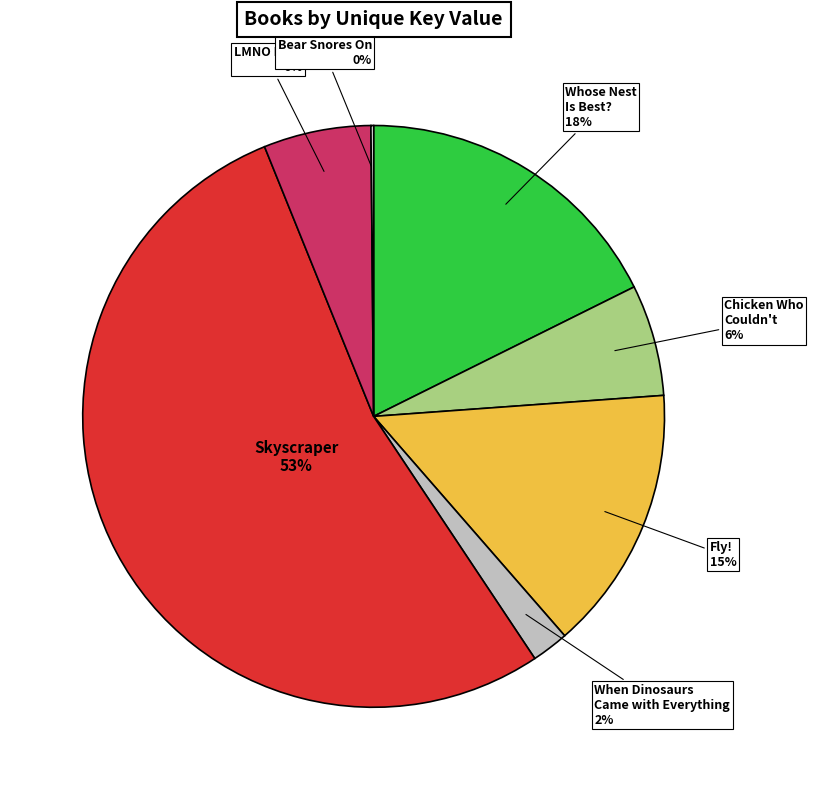

Which category accounts for the majority?

Skyscraper